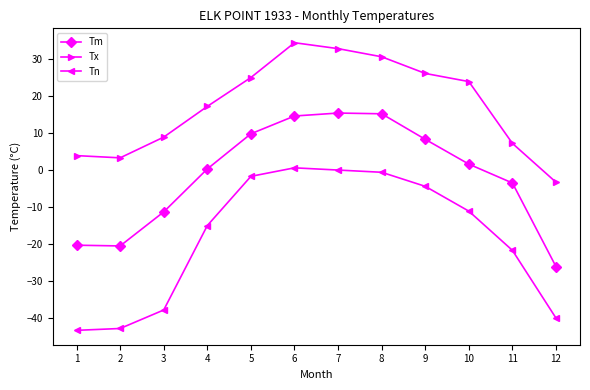

How many negative values does the Tx series have?

1